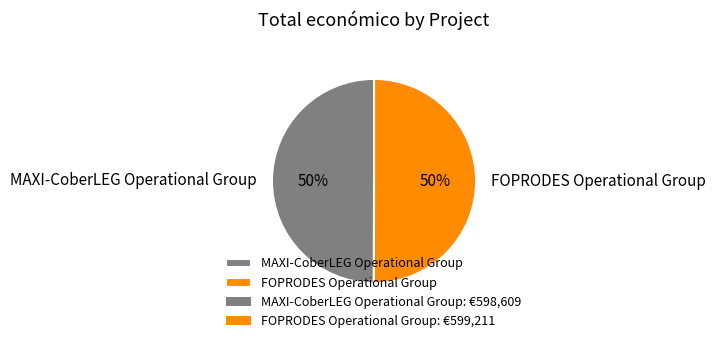

To the nearest percent, what percentage of the pie is MAXI-CoberLEG Operational Group?

50%